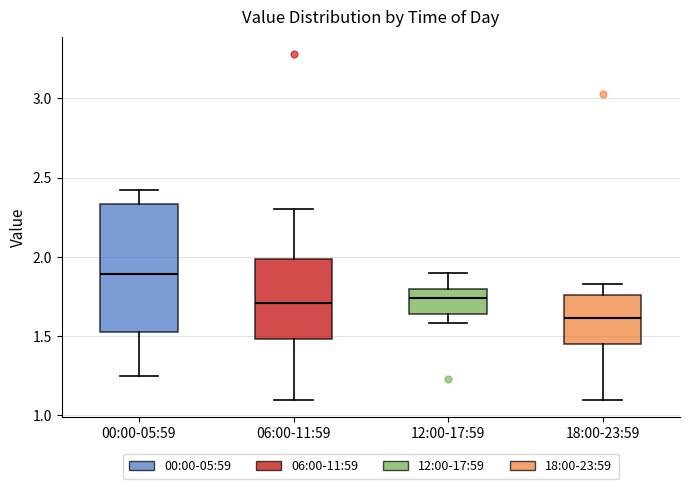

Which box is the tallest, from its lower edge to its upper edge?

00:00-05:59